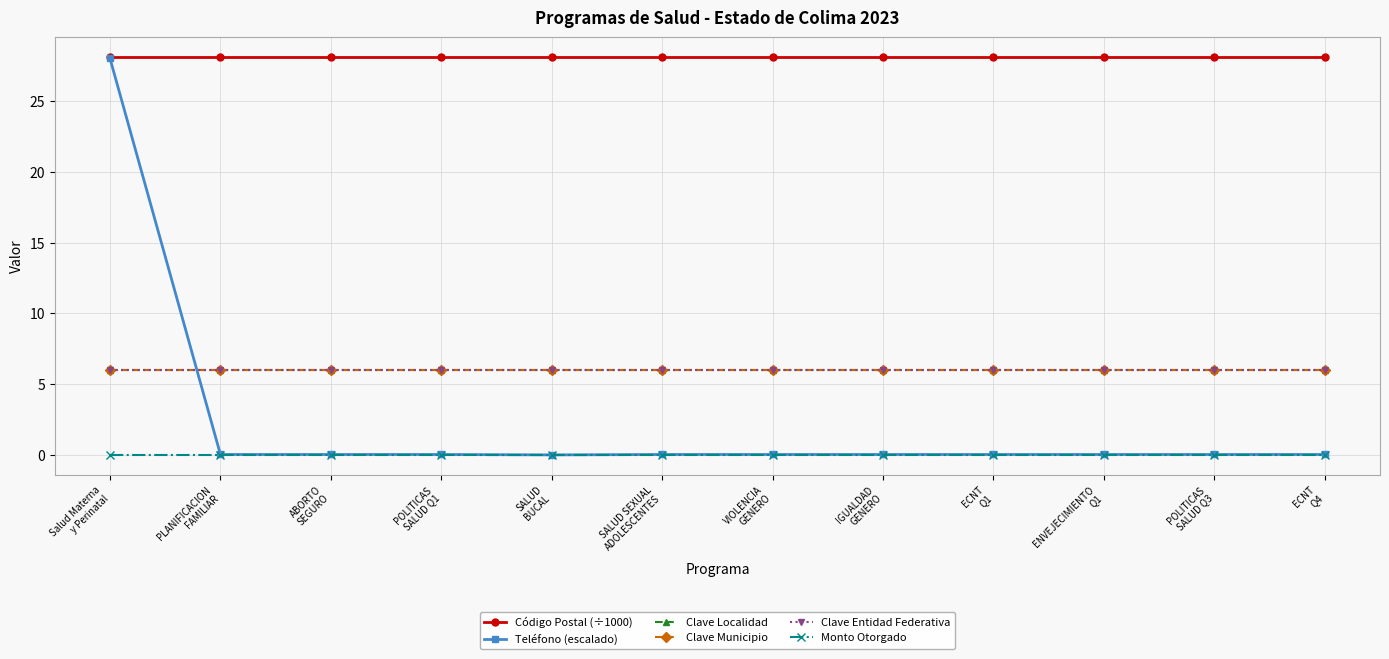

Which has a higher value, POLITICAS
SALUD Q3 or ENVEJECIMIENTO
Q1?

POLITICAS
SALUD Q3